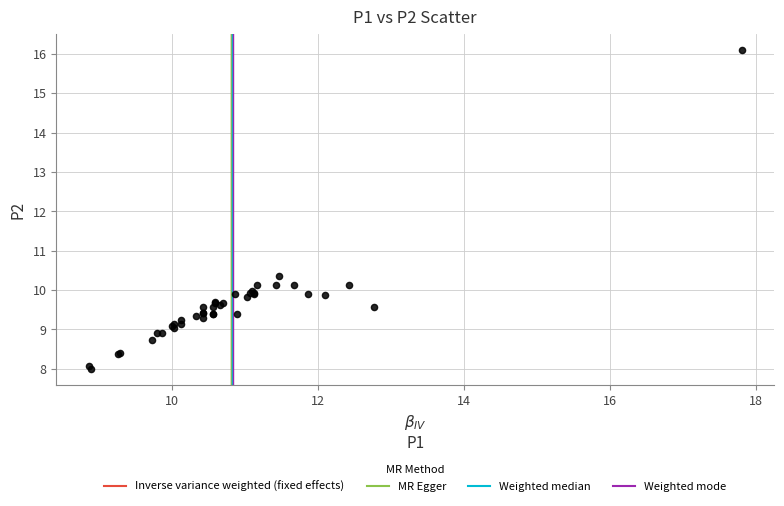

What Y value in the scatter plot is closest to 12?

10.4